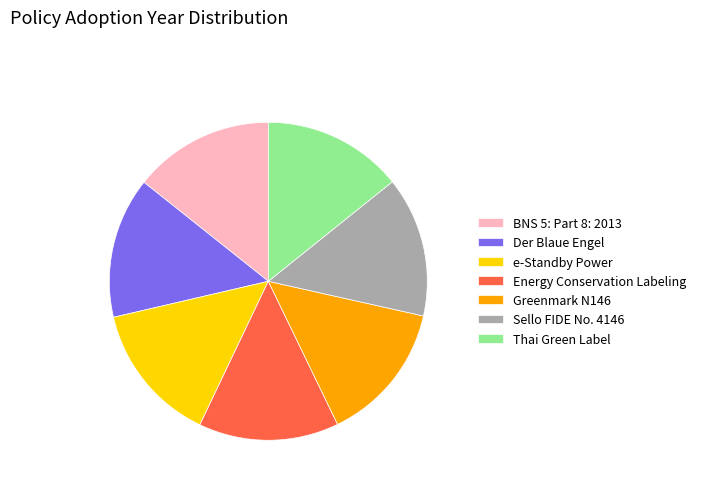

What is the ratio of the value at Energy Conservation Labeling to the value at Der Blaue Engel?

1.0